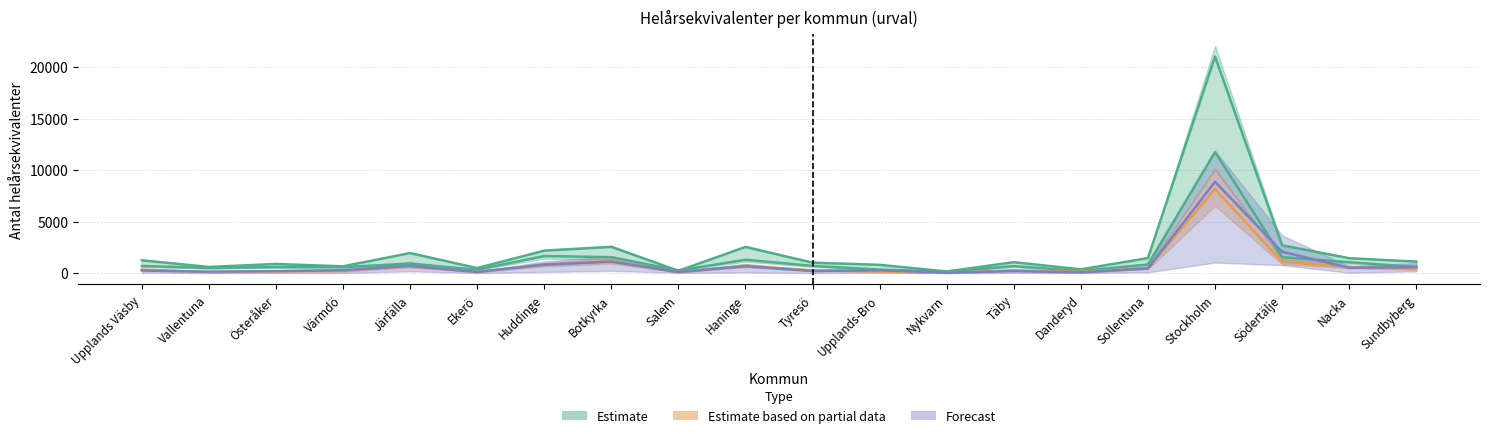

Which series has the largest total across all categories?

Sjuk- och aktivitetsersättning